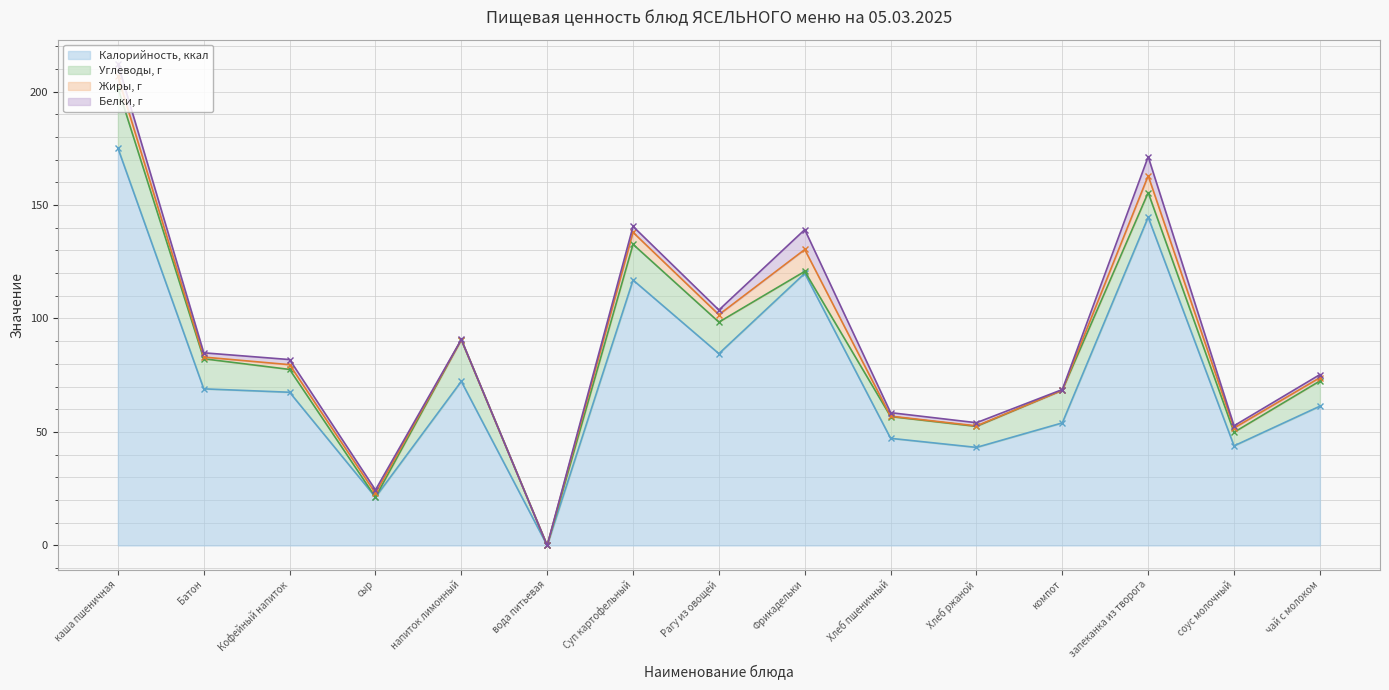

Where does the Жиры, г series first go above 1?

каша пшеничная